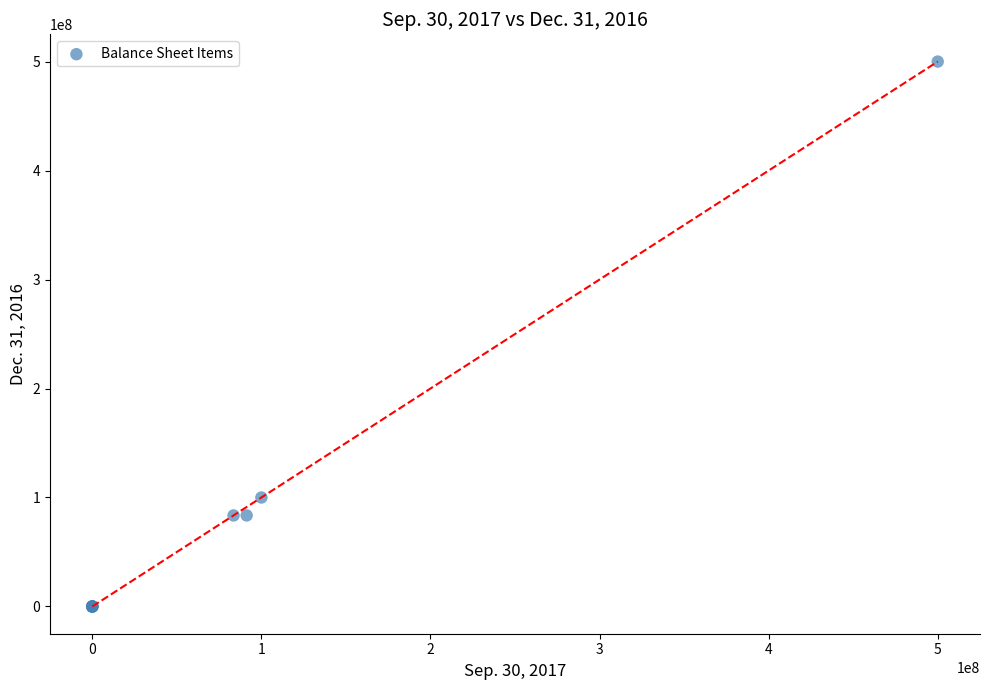

What Y value in the scatter plot is closest to 250000000?

100000000.0